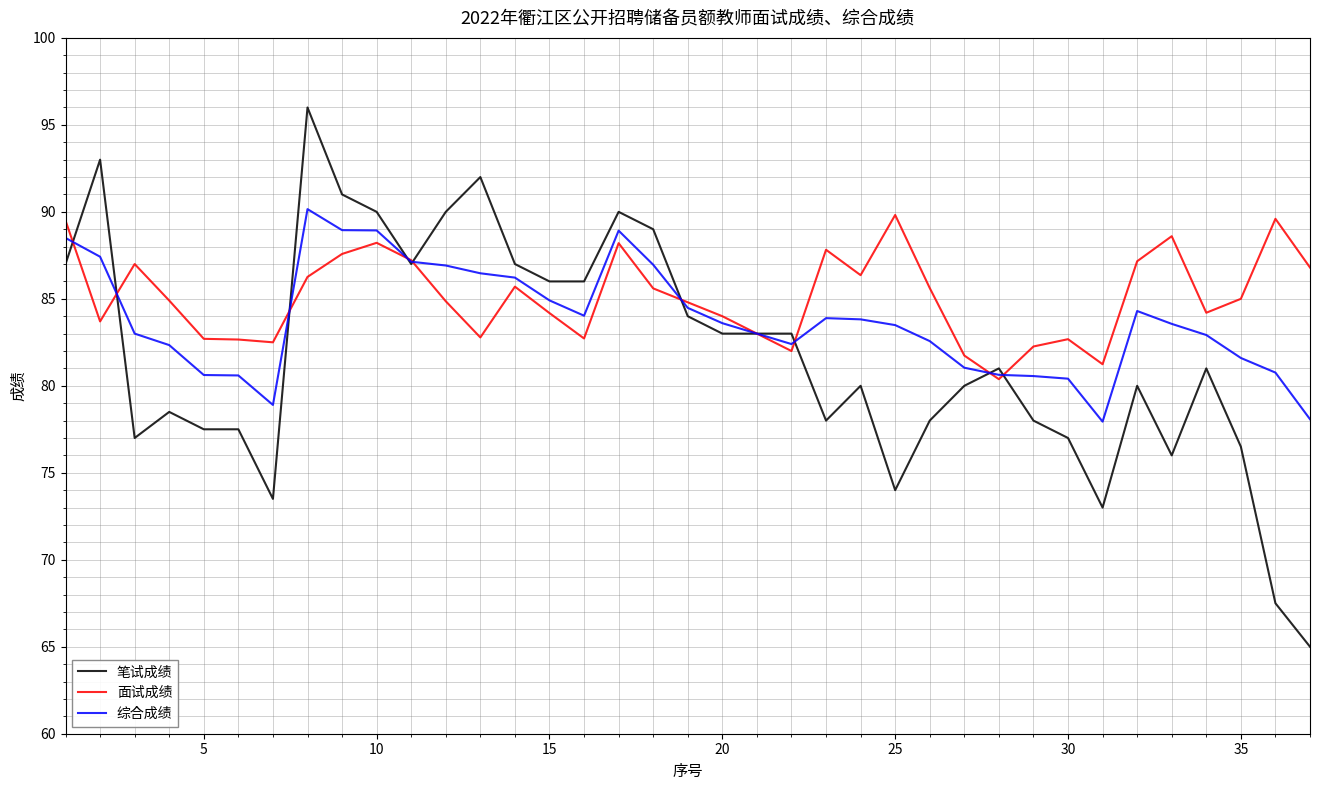

True or false: 综合成绩 and 面试成绩 cross at least once.

True